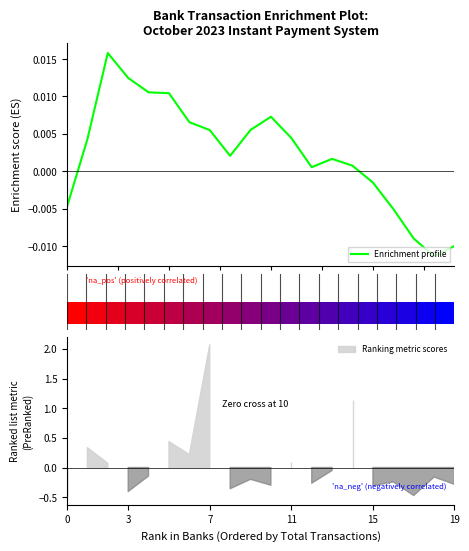

How many values are below 0?

6